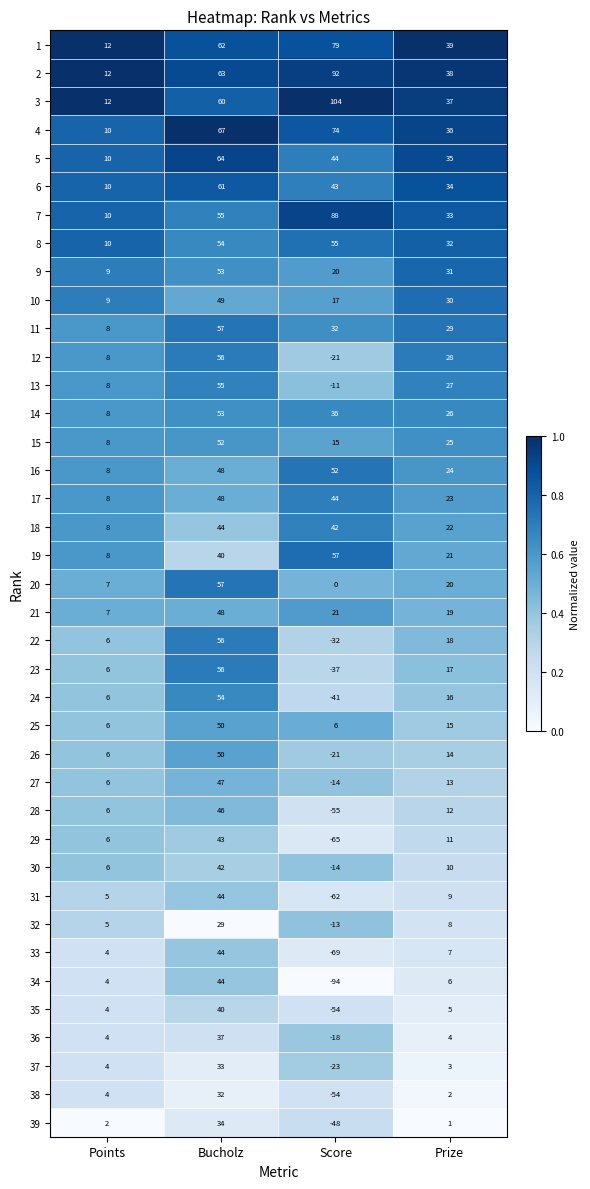

What is the difference between the 2 values at Points and Score?

80